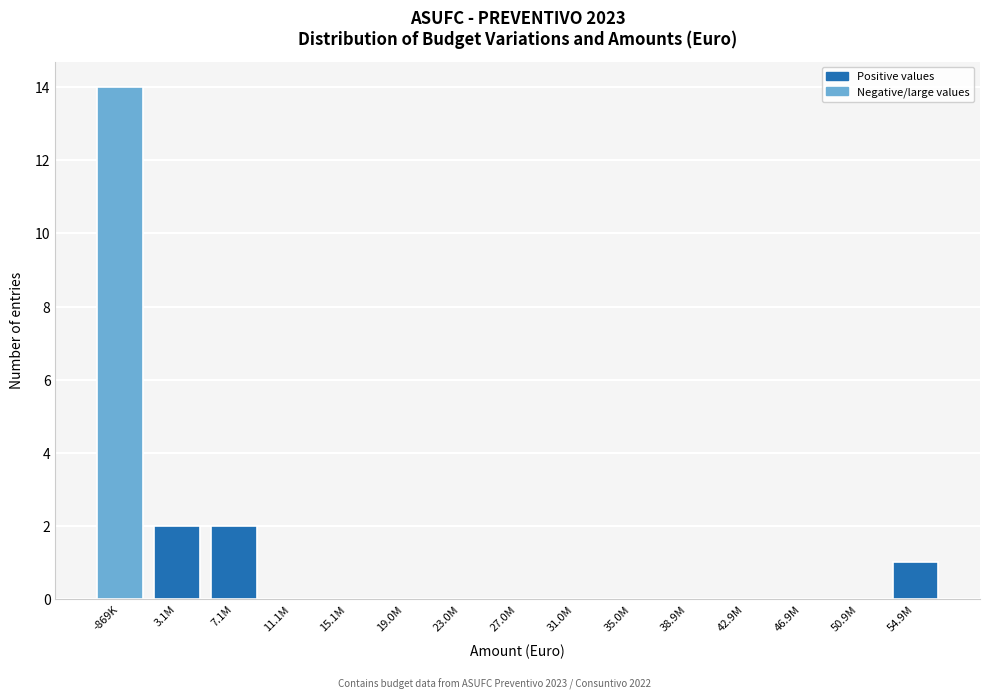

Reading right to left, extract all data points from this chart.

54.9M=1	50.9M=0	46.9M=0	42.9M=0	38.9M=0	35.0M=0	31.0M=0	27.0M=0	23.0M=0	19.0M=0	15.1M=0	11.1M=0	7.1M=2	3.1M=2	-869K=14